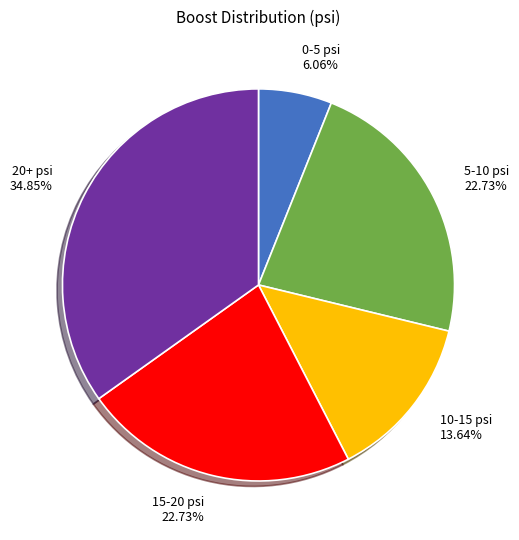

Between 5-10 psi and 0-5 psi, which is larger?

5-10 psi